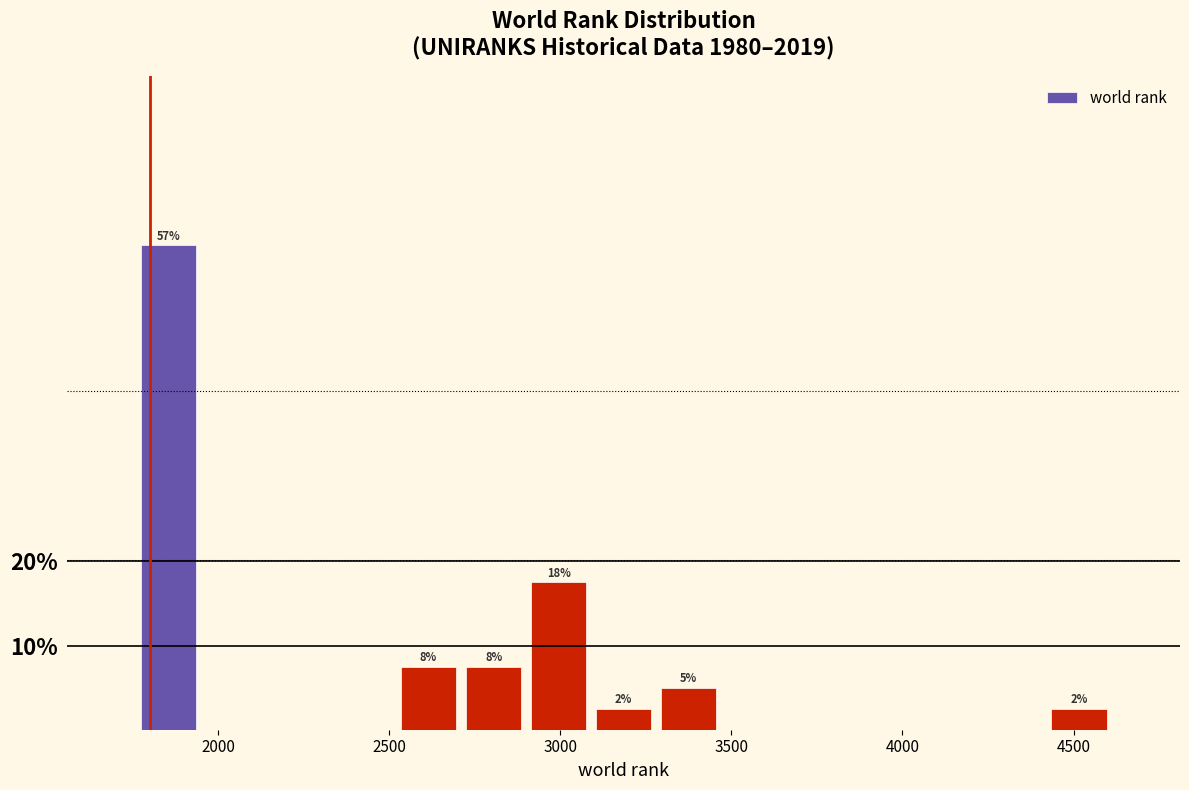

Around what value on the x-axis is the tallest bar? Give the approximate position of its centre, as read against the axis.

1850